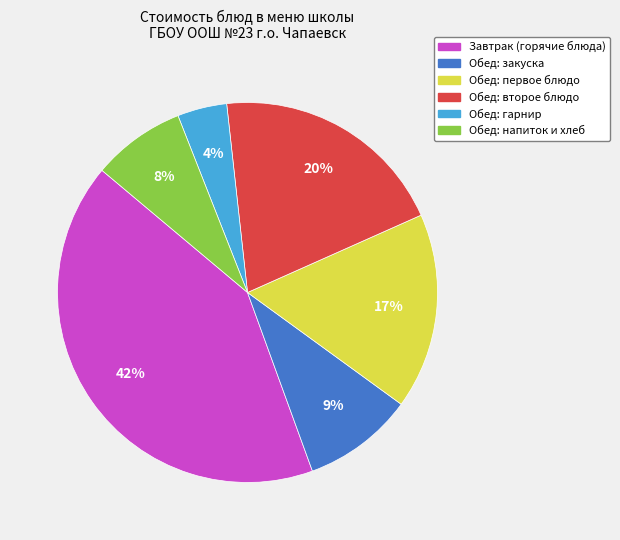

How many segments does this pie chart have?

6